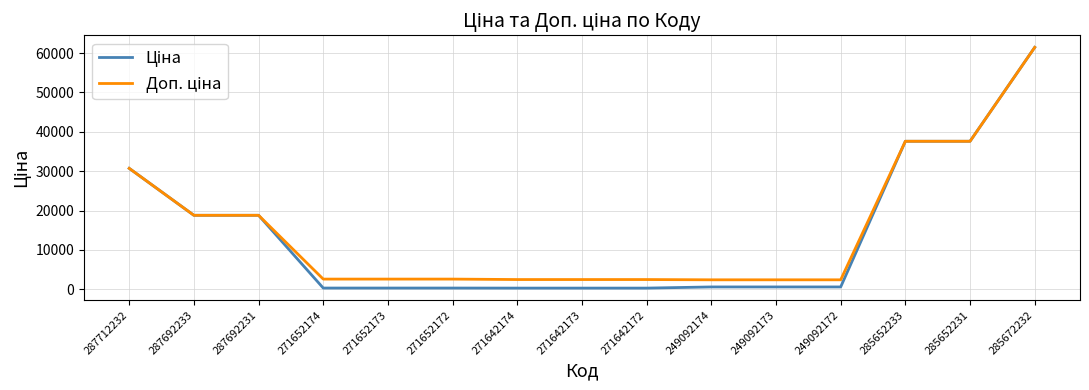

What is the maximum value shown in the chart?

61434.3